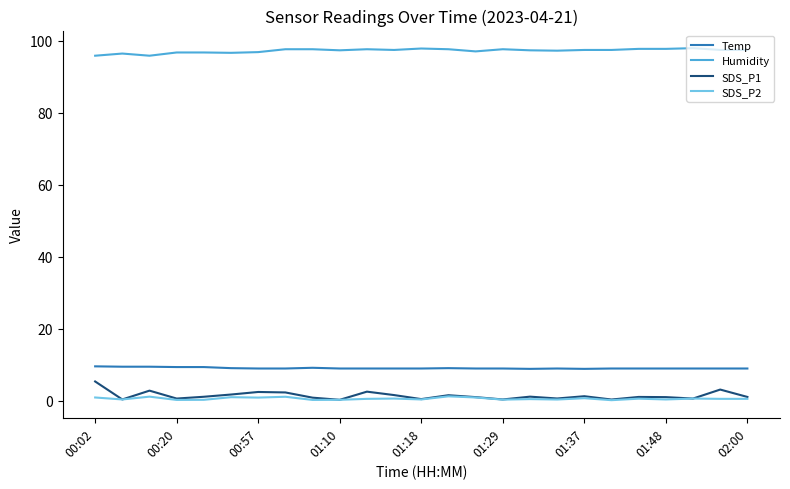

True or false: SDS_P2 and Temp cross at least once.

False